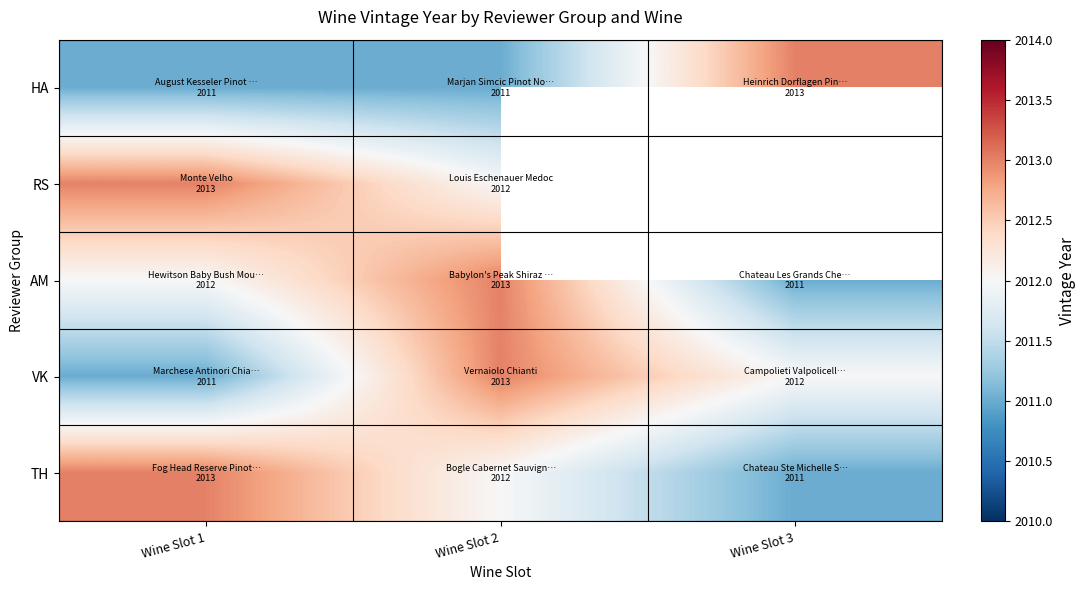

How many distinct data groups are displayed?

5